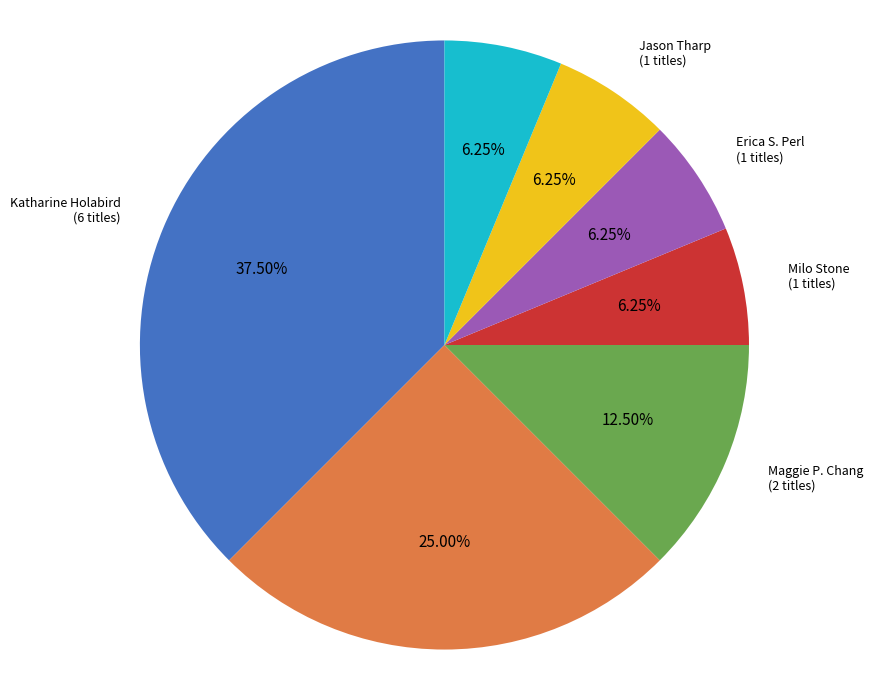

How many slices are in this pie chart?

7